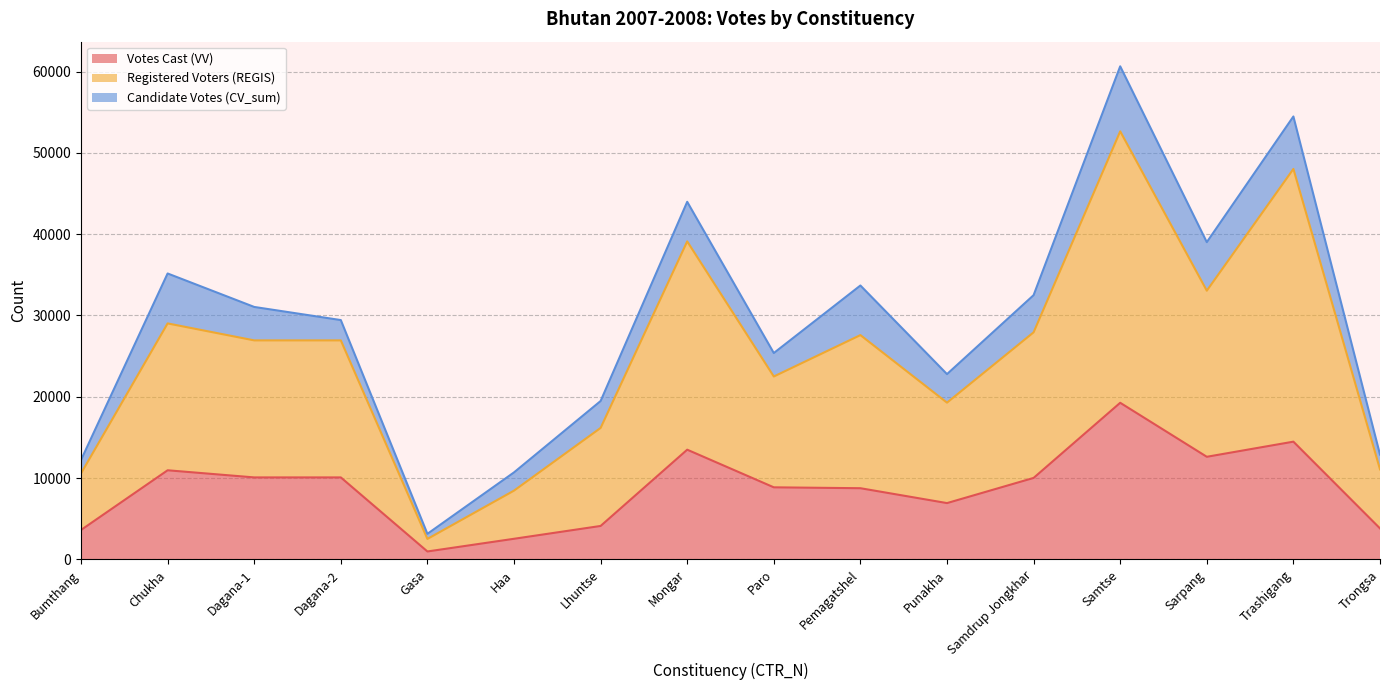

What is the difference between the maximum and minimum values in the Votes Cast (VV) series?

18287